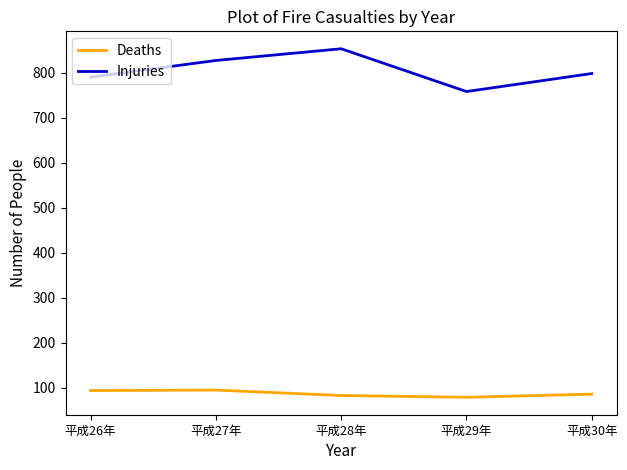

True or false: Injuries and Deaths intersect in this chart.

False